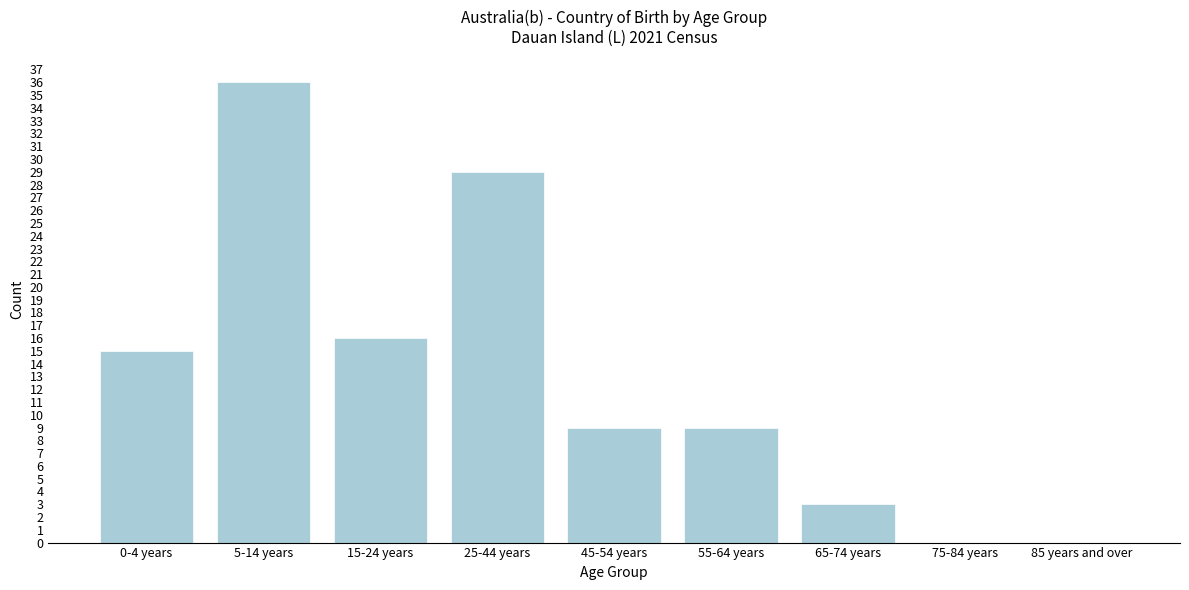

Reading left to right, extract all data points from this chart.

0-4 years=15	5-14 years=36	15-24 years=16	25-44 years=29	45-54 years=9	55-64 years=9	65-74 years=3	75-84 years=0	85 years and over=0